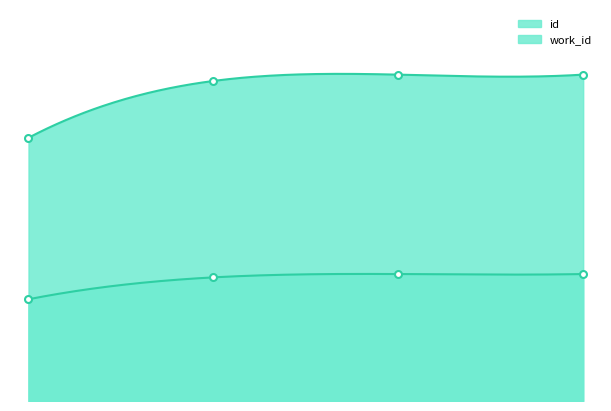

What is the difference between the highest and lowest values at ?

6503